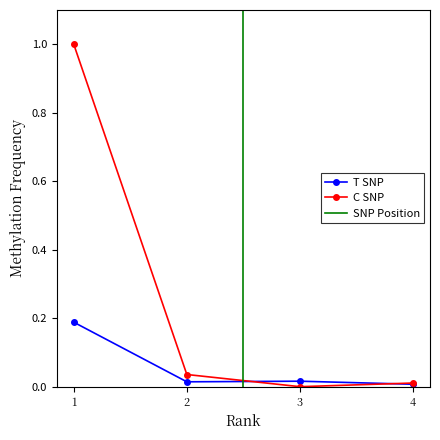

Reading left to right, list all the values displayed in this chart.

T SNP: 0.2	0.0	0.0	0.0
C SNP: 1.0	0.0	0.0	0.0